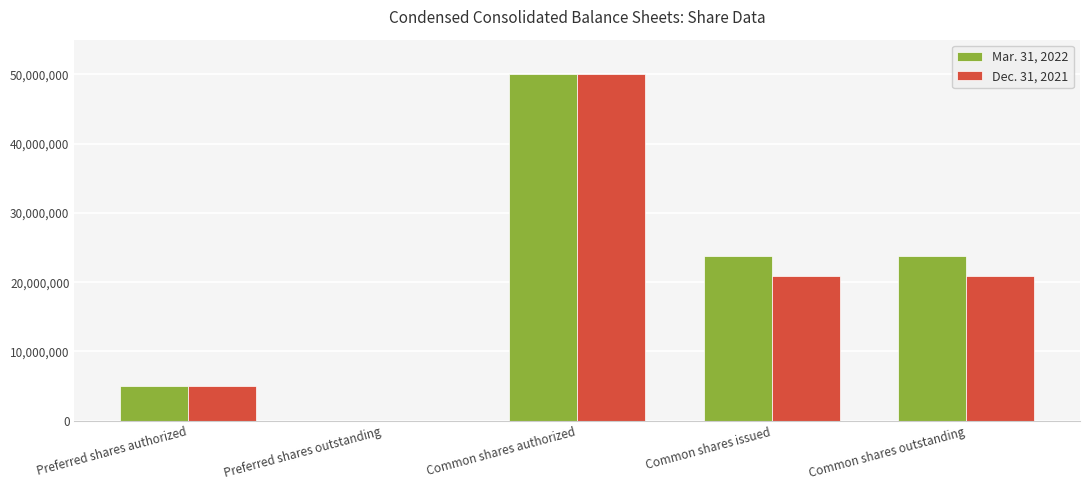

Which category has the highest value across all series?

Common shares authorized